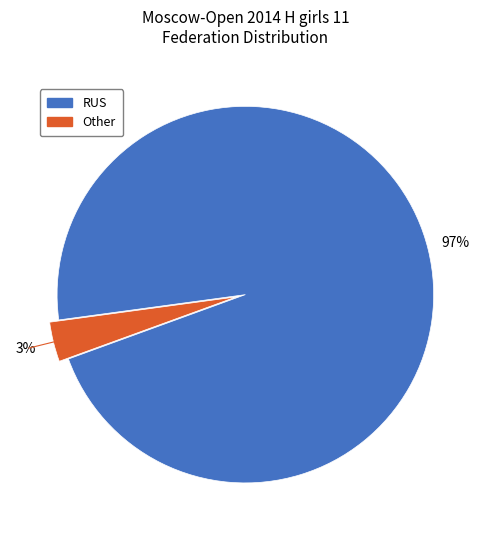

Which slice is the largest?

RUS